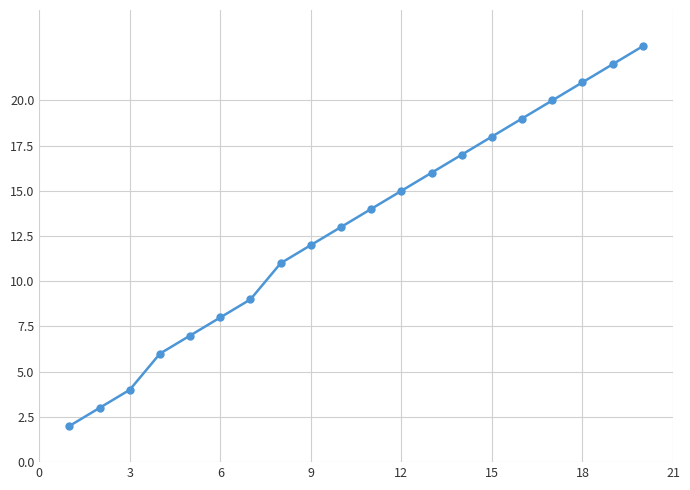

What is the greatest value displayed?

23